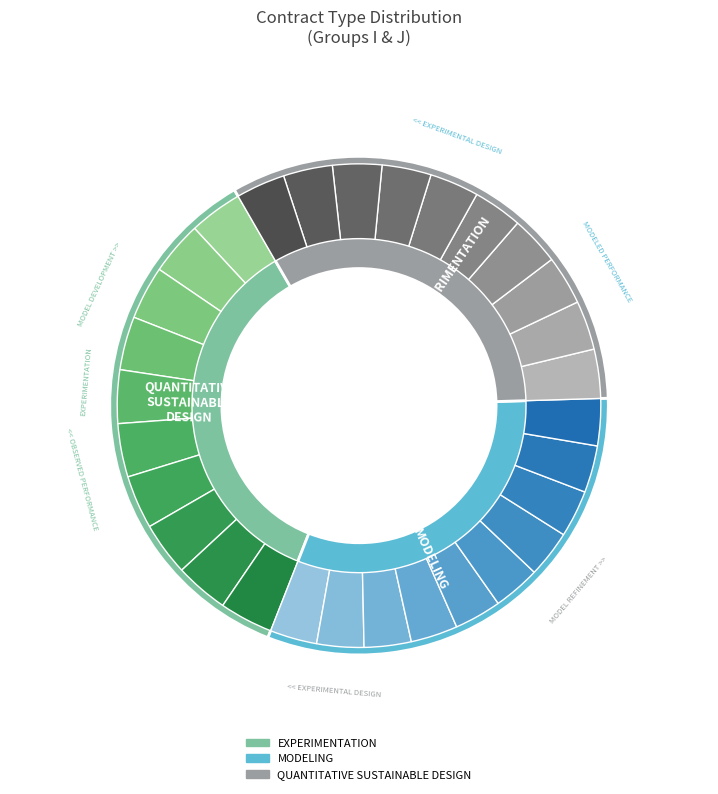

How many slices are in this pie chart?

30